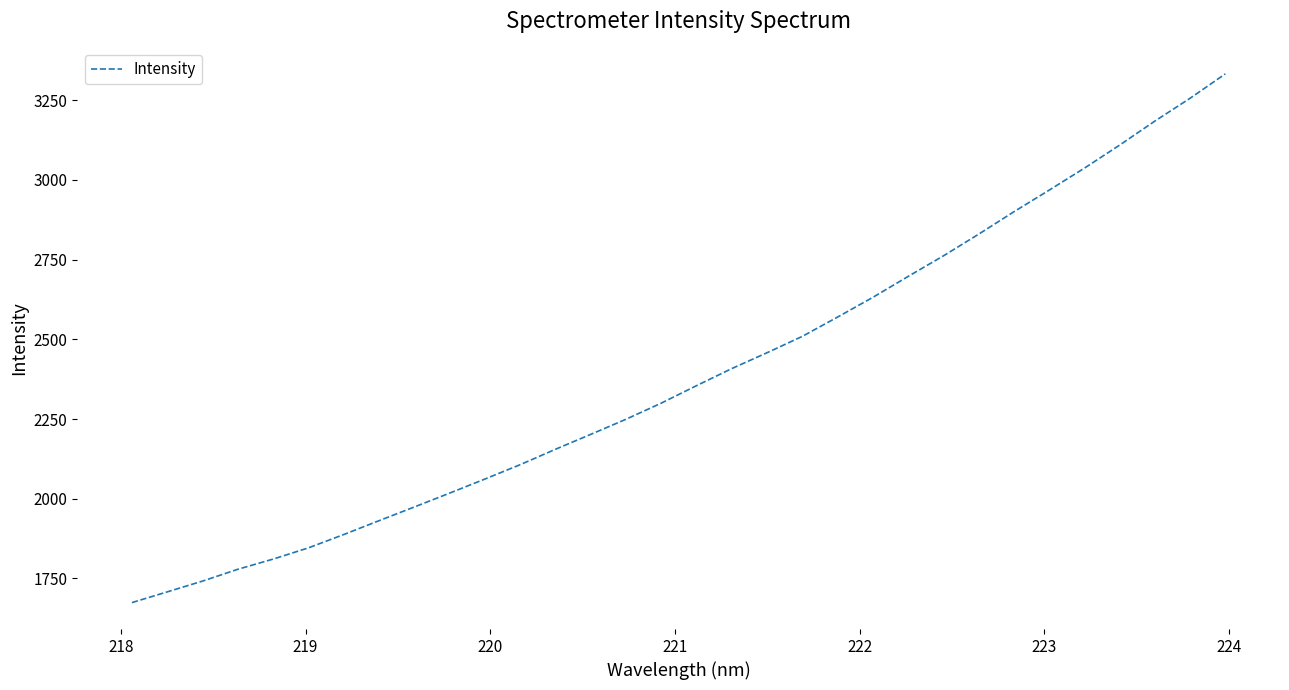

True or false: there are more than 1 points higher than both neighbors.

False